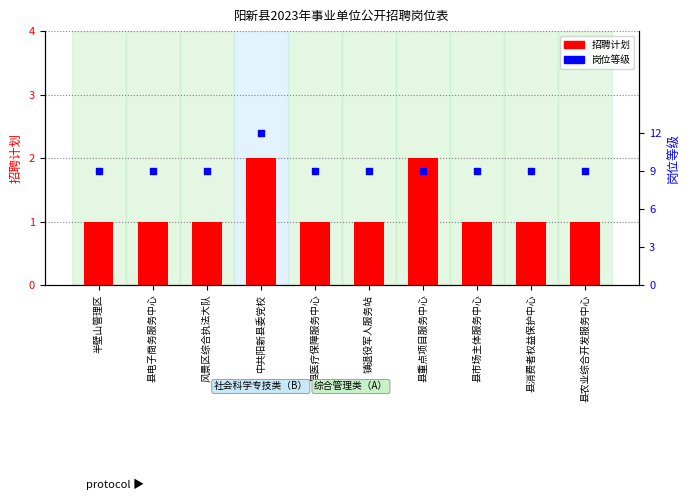

Which series contains the highest Y value?

岗位等级